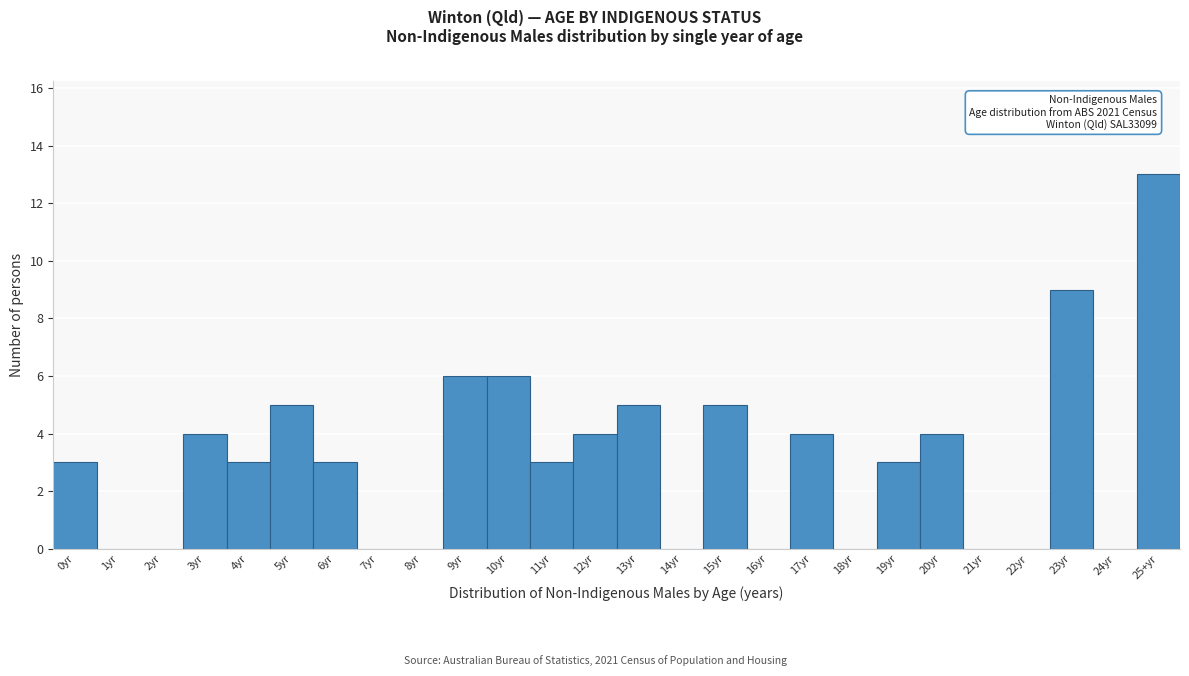

Reading left to right, transcribe all the data shown in this chart.

0yr=3	1yr=0	2yr=0	3yr=4	4yr=3	5yr=5	6yr=3	7yr=0	8yr=0	9yr=6	10yr=6	11yr=3	12yr=4	13yr=5	14yr=0	15yr=5	16yr=0	17yr=4	18yr=0	19yr=3	20yr=4	21yr=0	22yr=0	23yr=9	24yr=0	25+yr=13